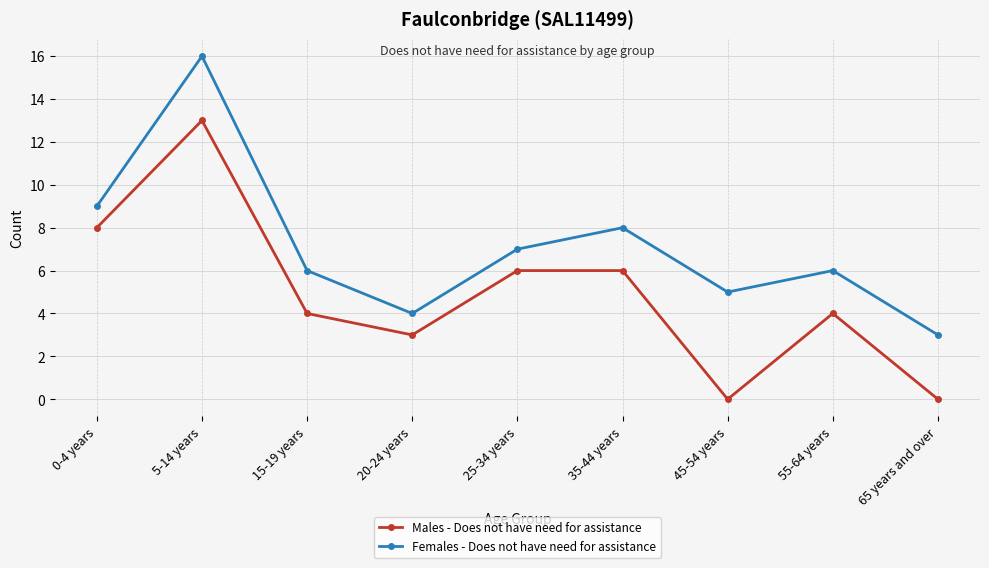

Where does the Females - Does not have need for assistance series first go above 6?

0-4 years